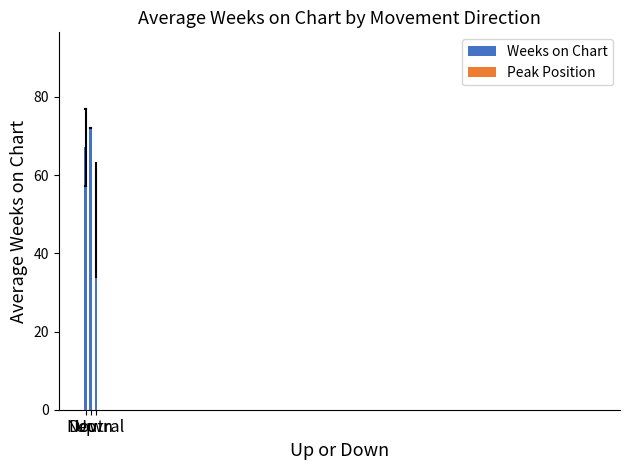

What is the average value?

62.5